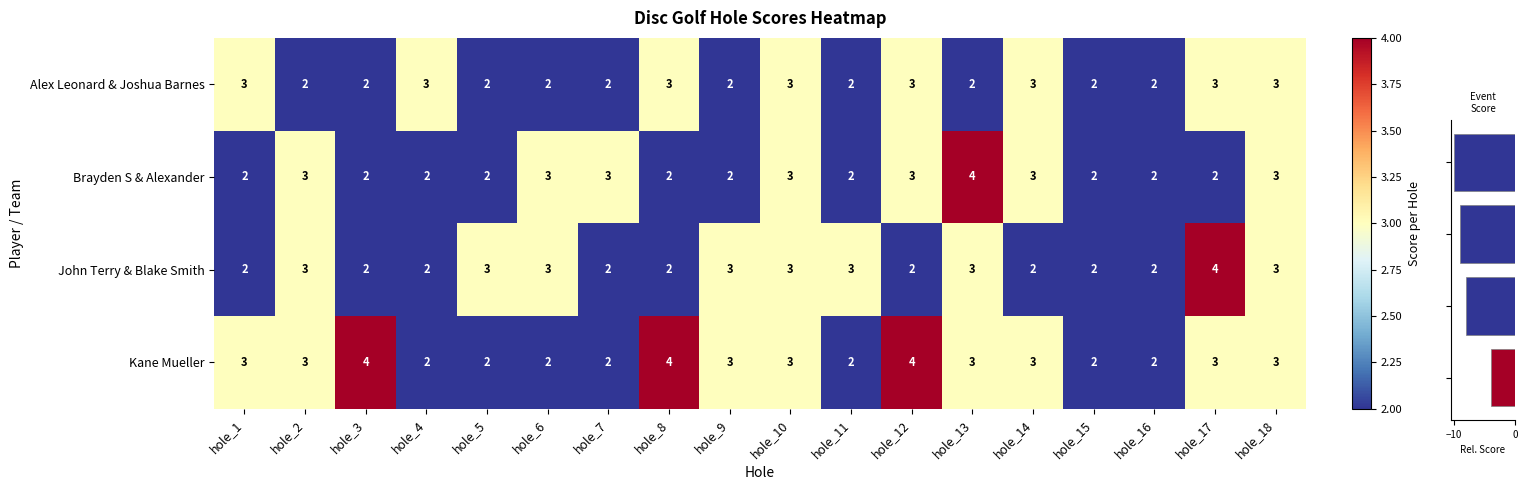

What is the sum of all Brayden S & Alexander values?

45